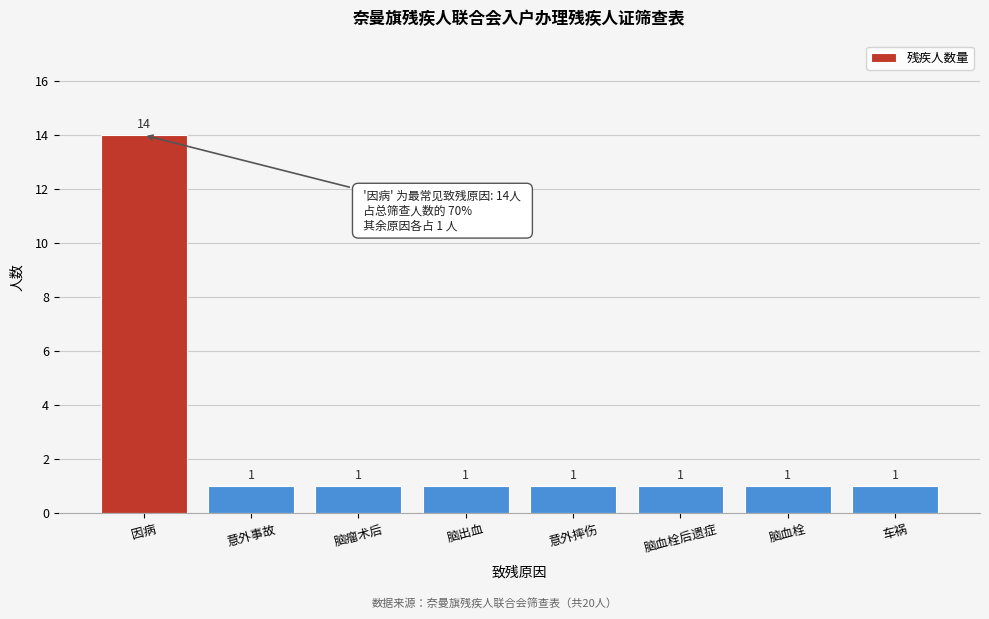

Reading right to left, transcribe all the data shown in this chart.

车祸=1	脑血栓=1	脑血栓后遗症=1	意外摔伤=1	脑出血=1	脑瘤术后=1	意外事故=1	因病=14